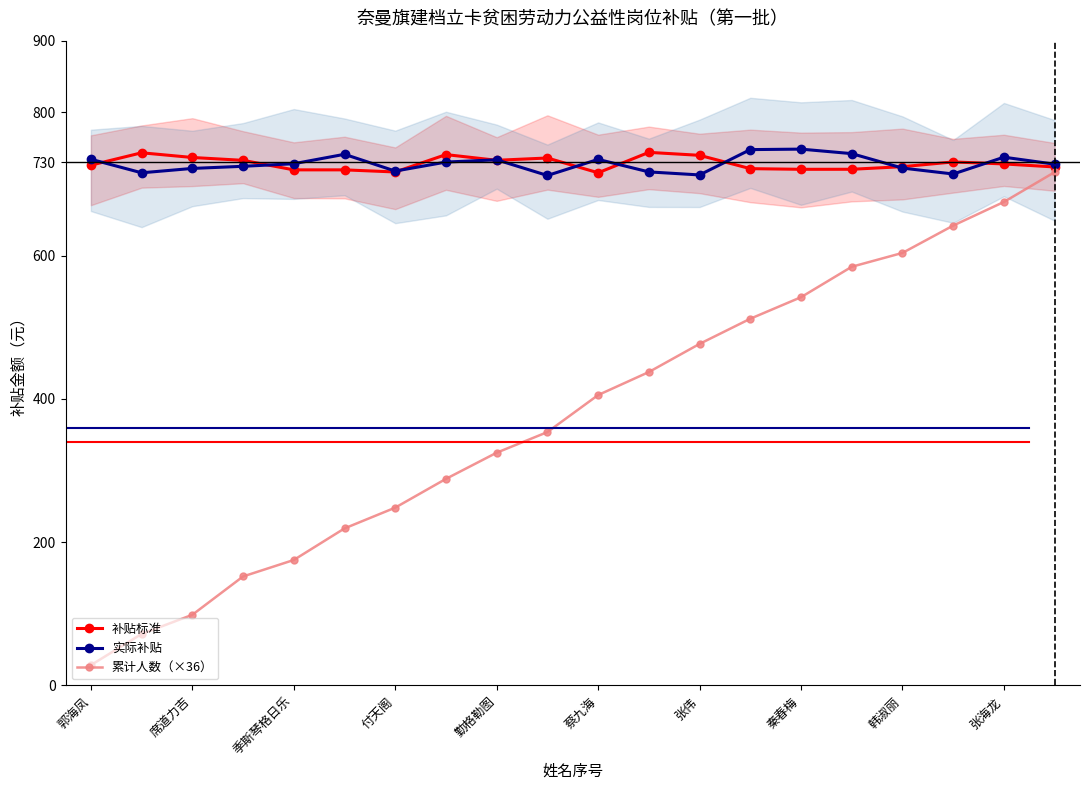

True or false: 实际补贴 has a value of 734.3 at 蔡九海.

True